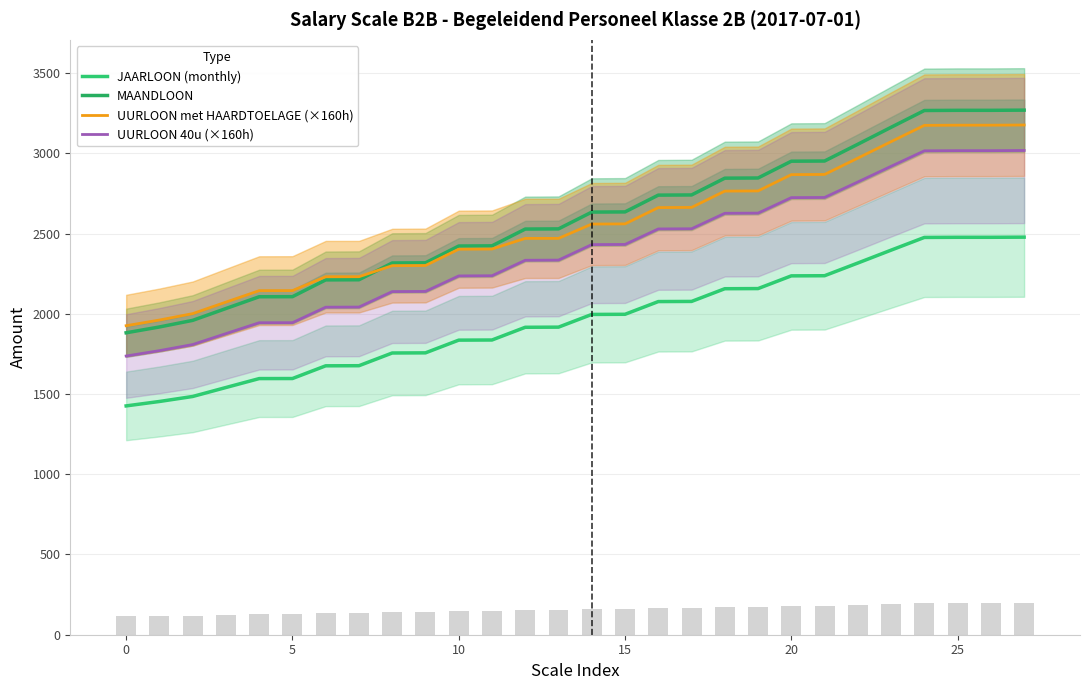

Is it true that JAARLOON (monthly) equals 1755.6 at 8?

True